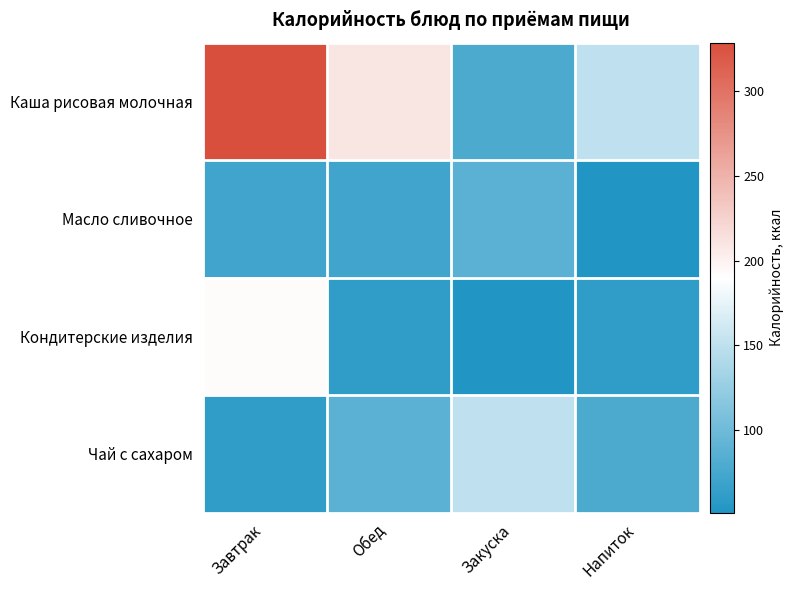

Which series has the largest range (max minus min)?

Каша рисовая молочная